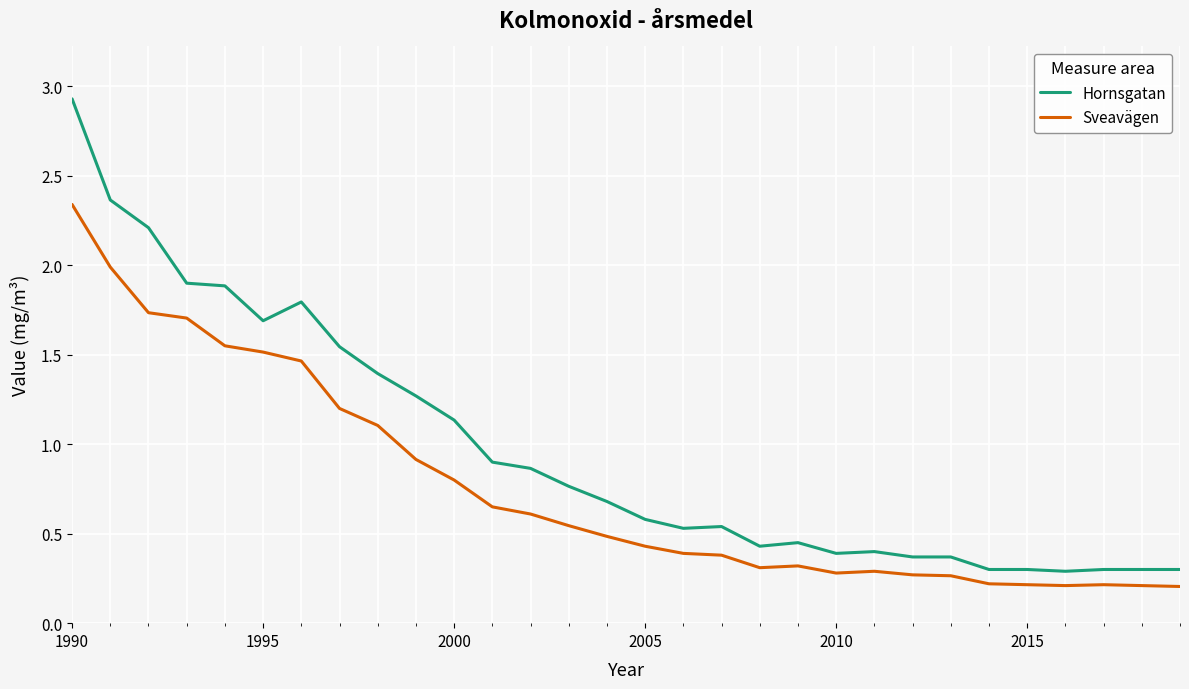

What is the greatest value displayed?

2.9